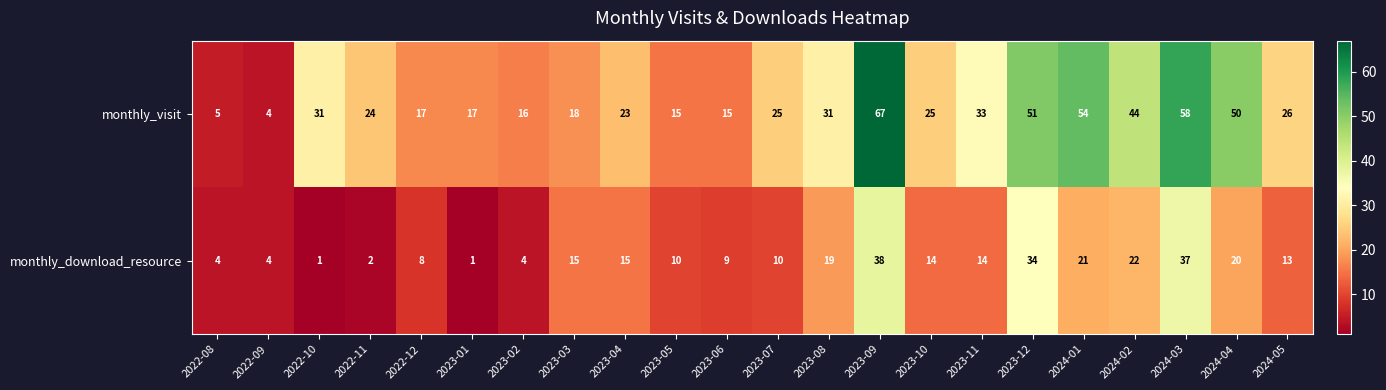

Rank the series by their average value, from highest to lowest.

monthly_visit, monthly_download_resource